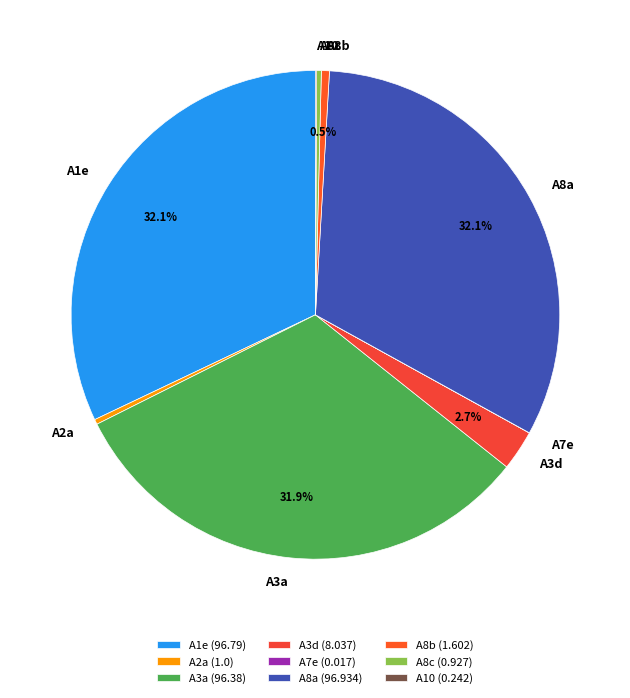

Is there a majority slice in this chart?

No